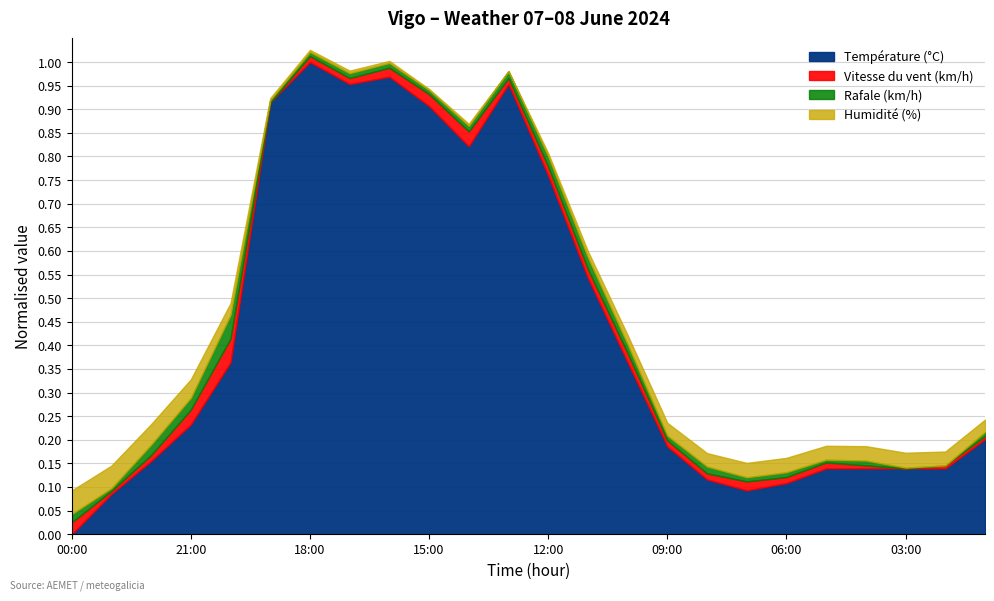

What is the difference between the Humidité (%) values at 21:00 and 18:00?

32.0